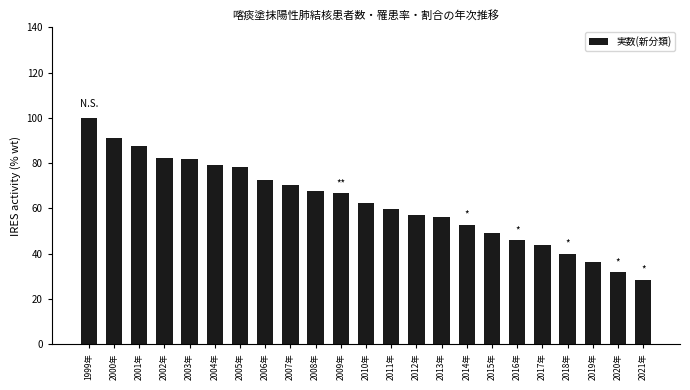

The chart shows a value of 62.3 at 2010年. True or false?

True